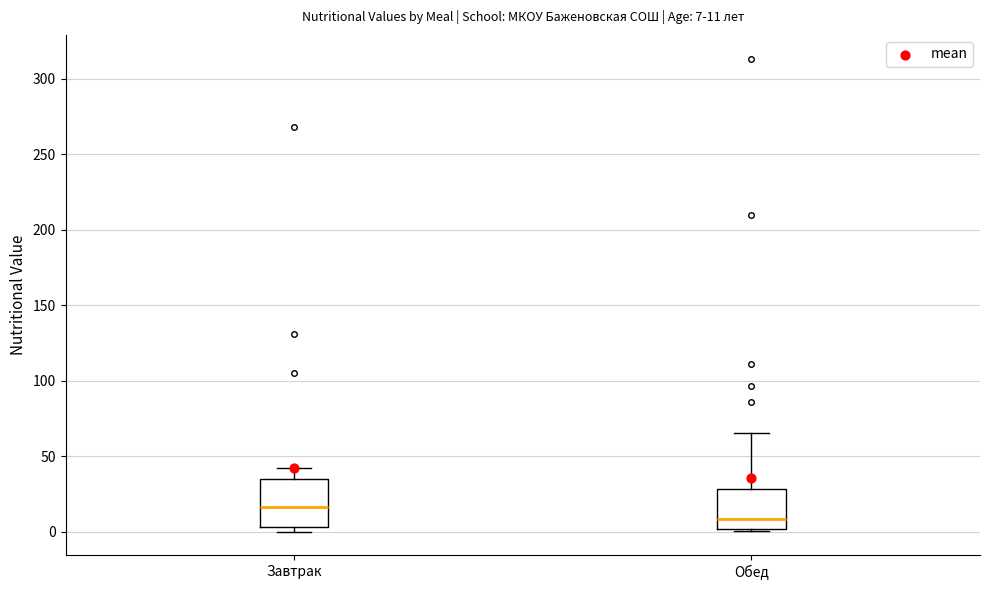

Which box's median line is the lowest?

Обед